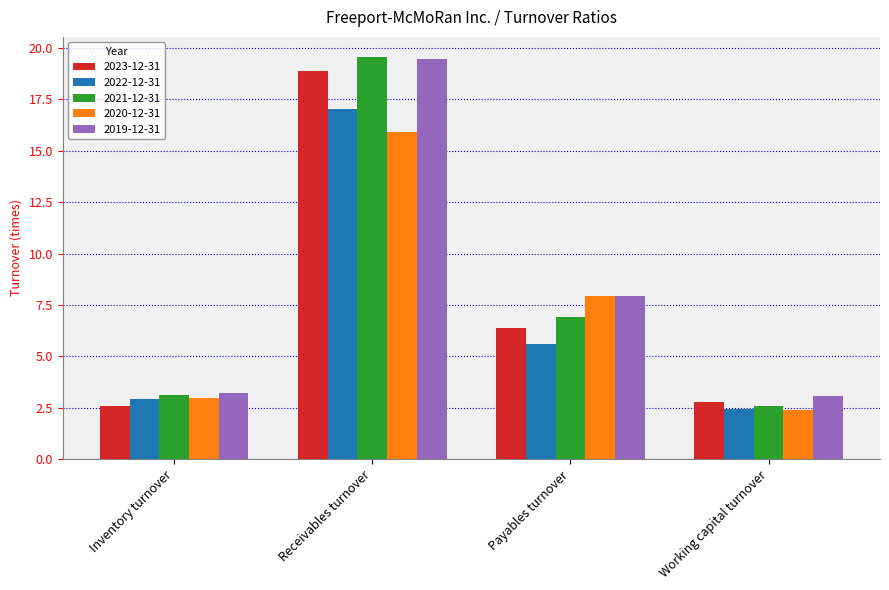

What position from the right is Working capital turnover?

1